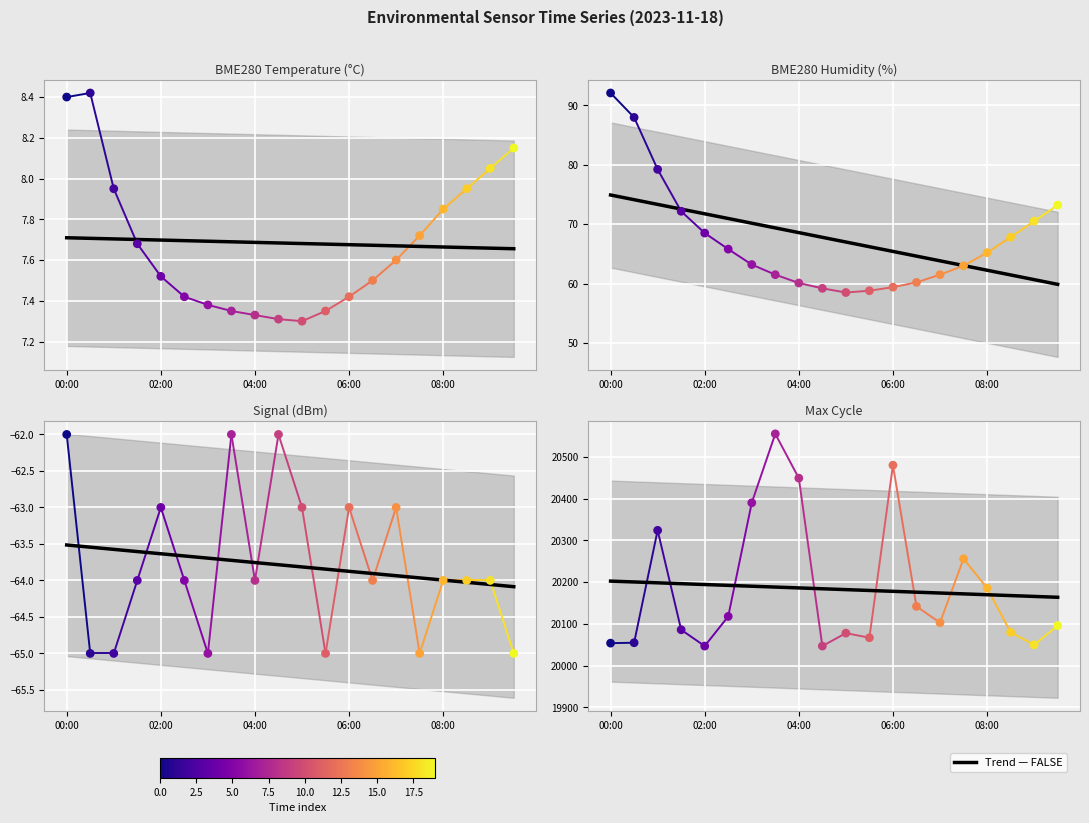

What is the total value across all series at 08:00?

20195.0